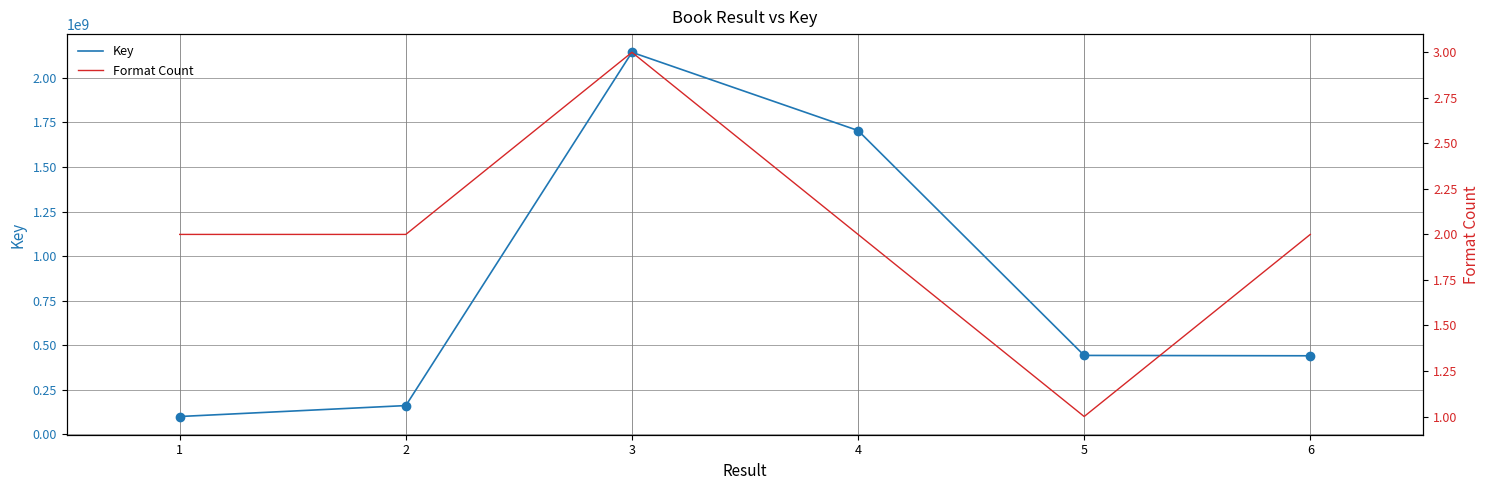

How many data points in Format Count are above 2?

1